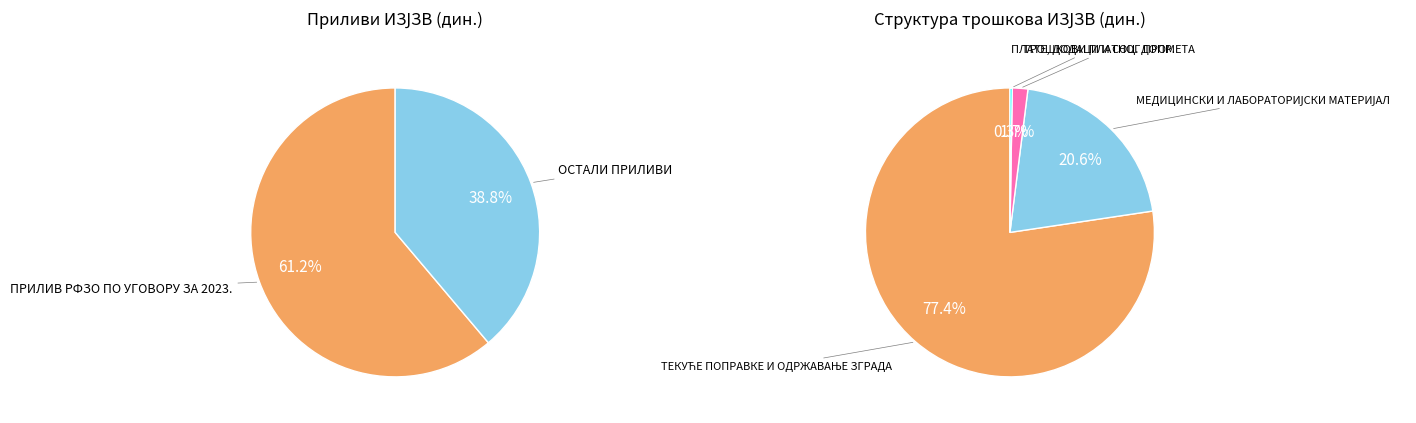

What is the smallest slice in the pie chart?

ОСТАЛИ ПРИЛИВИ